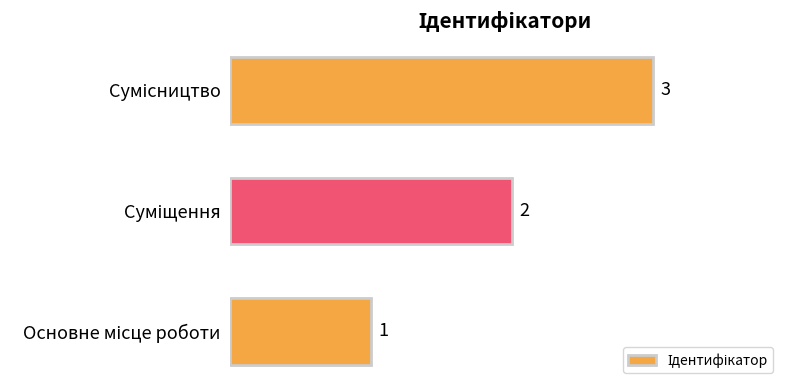

Count the values in the range 1 to 3.

3